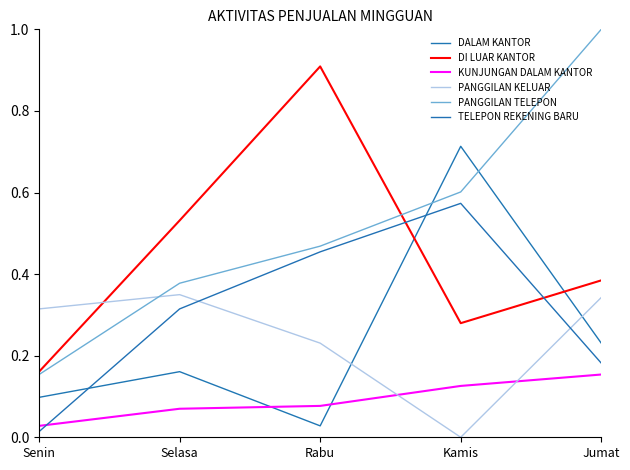

How many lines are shown in the chart?

6